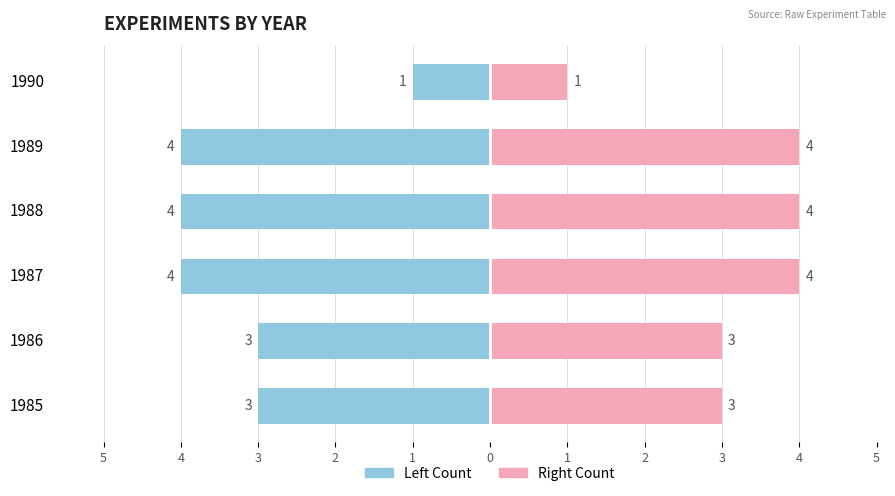

Which series has the largest range (max minus min)?

Count (Left)